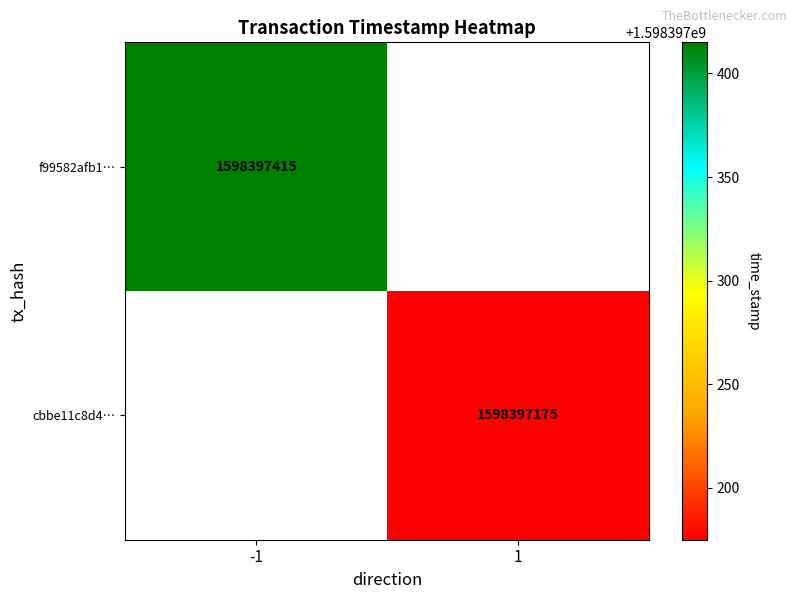

True or false: cbbe11c8d4dc5d2fd110e5f610f5b0d7629b545 has a value of 1 at 0.

True